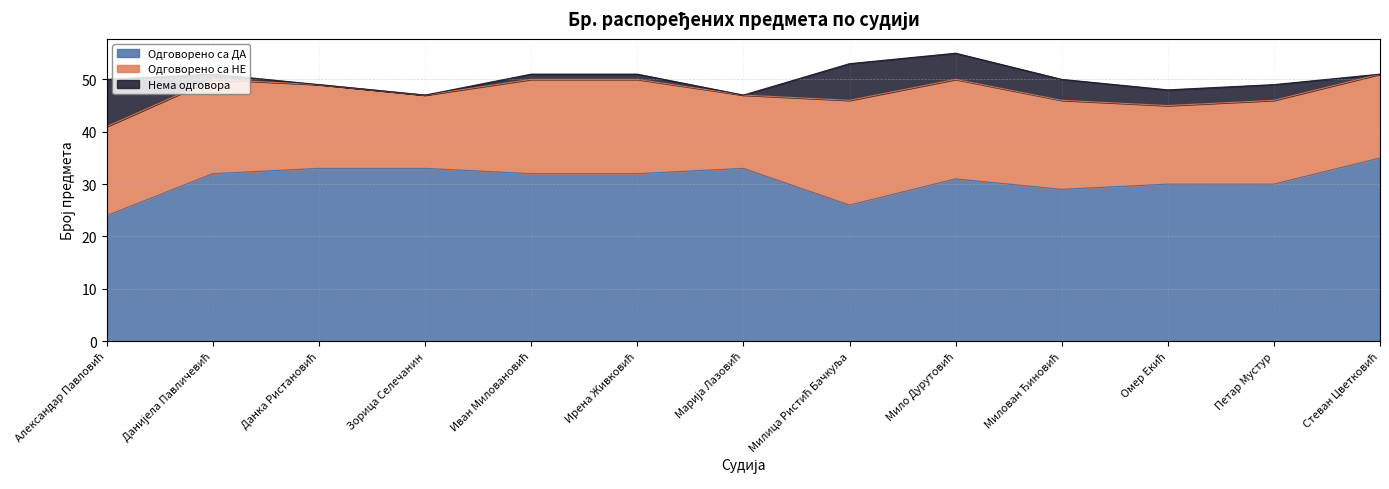

What is the label of the 7th point from the left?

Марија Лазовић